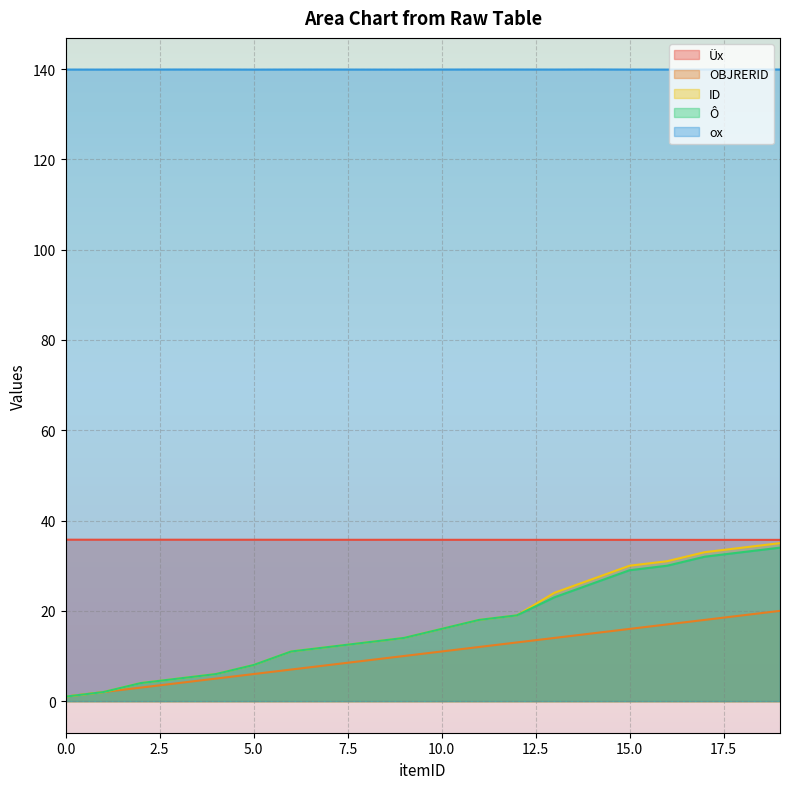

What is the highest value of the ID series?

35.0